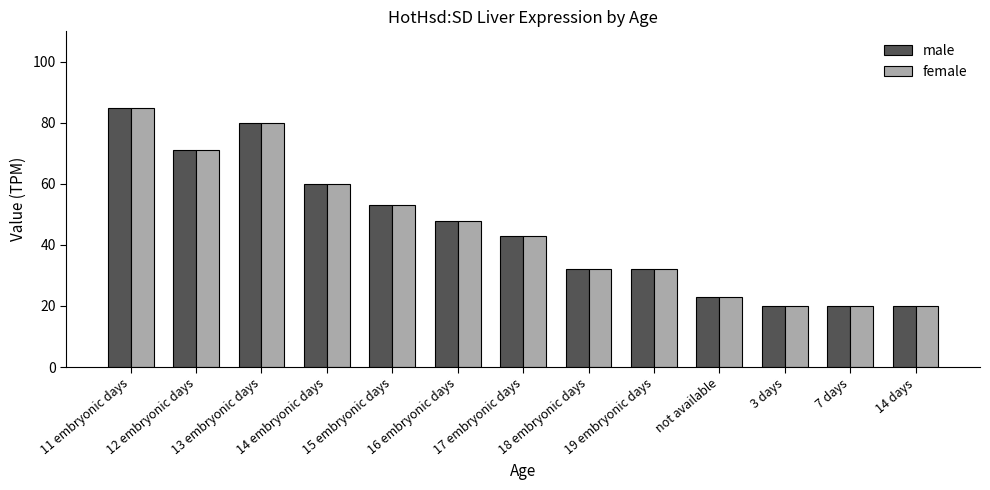

Reading left to right, list all the values displayed in this chart.

male: 11 embryonic days=85	12 embryonic days=71	13 embryonic days=80	14 embryonic days=60	15 embryonic days=53	16 embryonic days=48	17 embryonic days=43	18 embryonic days=32	19 embryonic days=32	not available=23	3 days=20	7 days=20	14 days=20
female: 11 embryonic days=85	12 embryonic days=71	13 embryonic days=80	14 embryonic days=60	15 embryonic days=53	16 embryonic days=48	17 embryonic days=43	18 embryonic days=32	19 embryonic days=32	not available=23	3 days=20	7 days=20	14 days=20